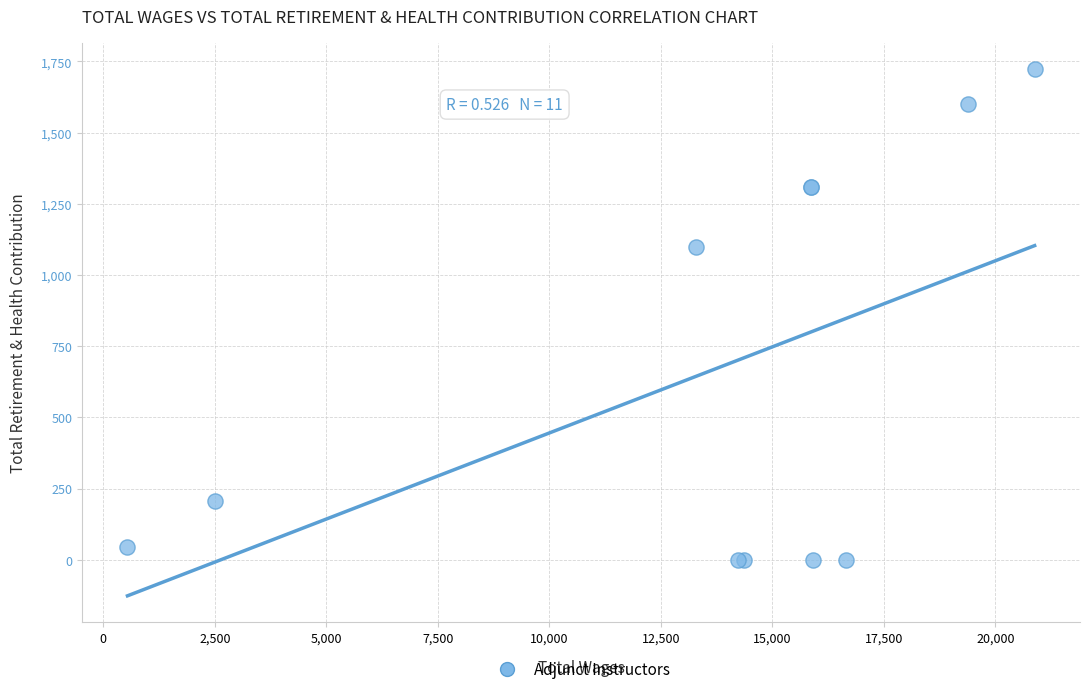

What Y value in the scatter plot is closest to 861?

1097